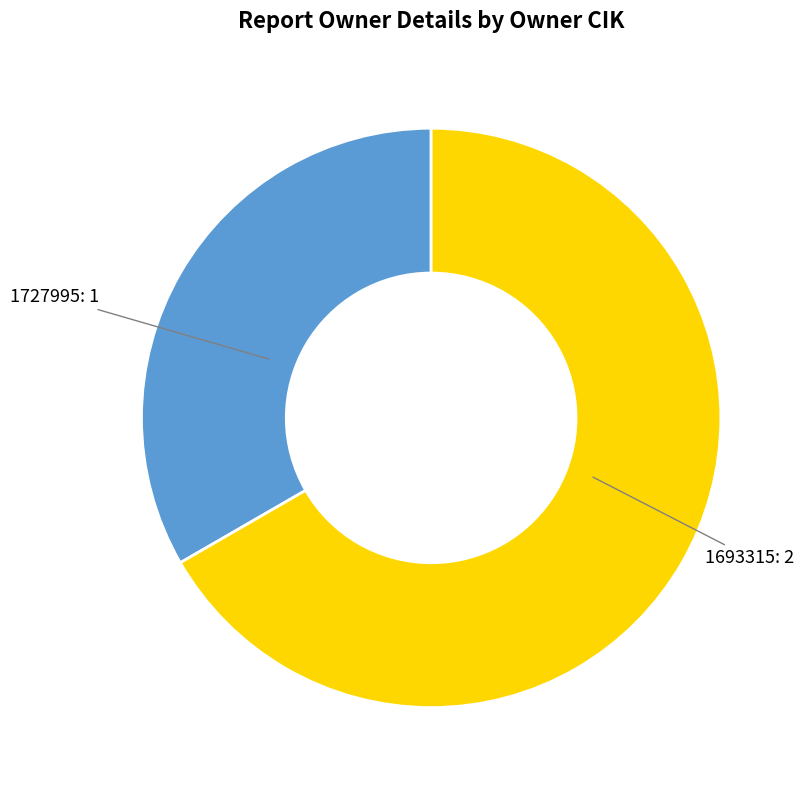

Does any single category account for the majority?

Yes